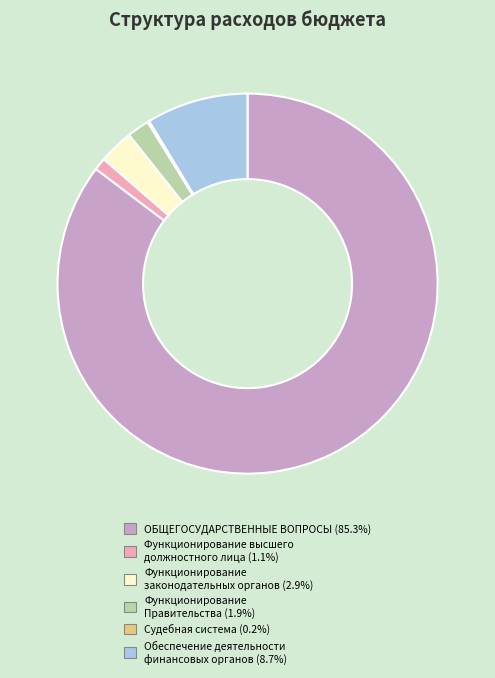

True or false: ОБЩЕГОСУДАРСТВЕННЫЕ ВОПРОСЫ accounts for 85% of the total.

True